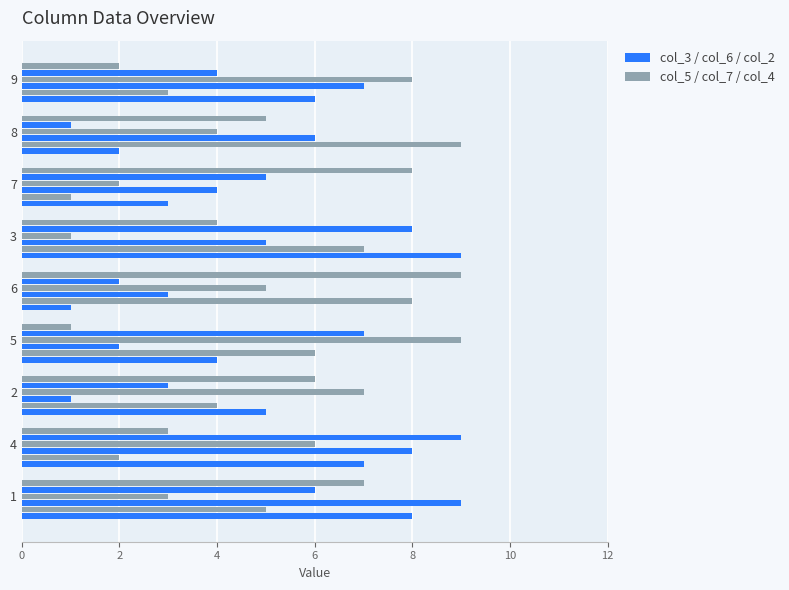

True or false: col_5 has a value of 3 at 8.

False